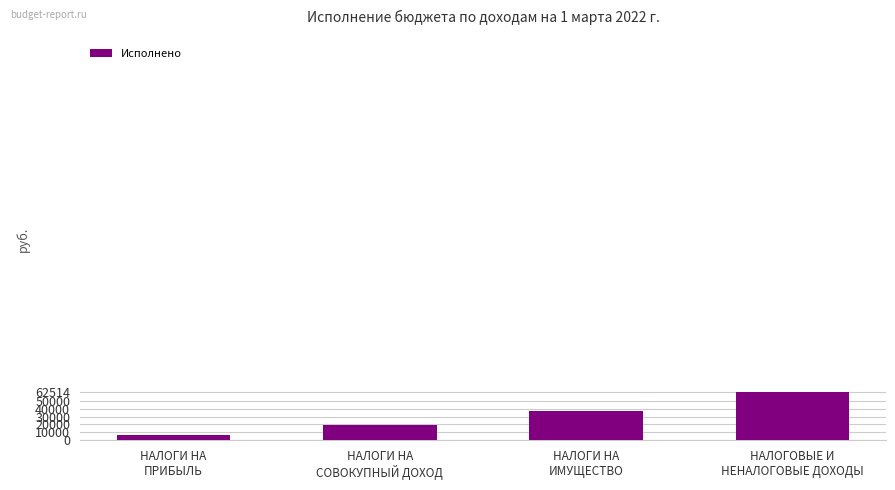

How many data points does each series have?

4